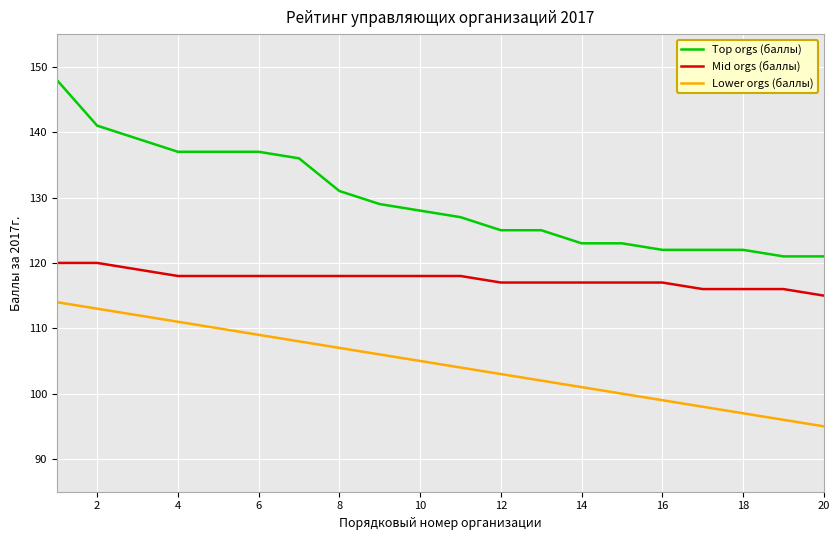

Which series has the largest total across all categories?

Top orgs (баллы)